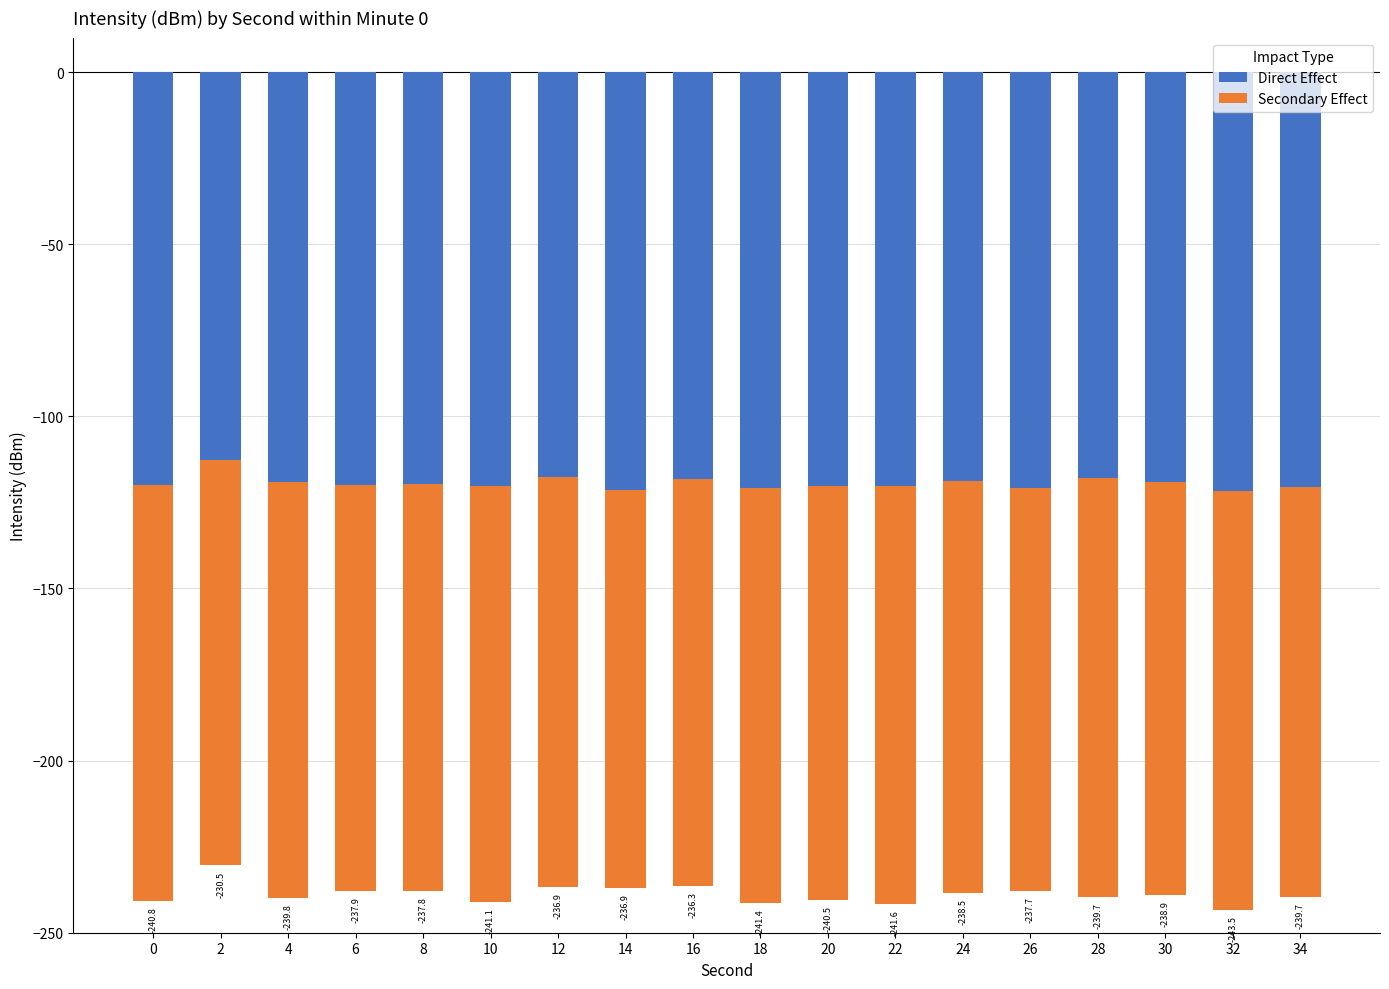

How many data points in Direct Effect are above -119?

5